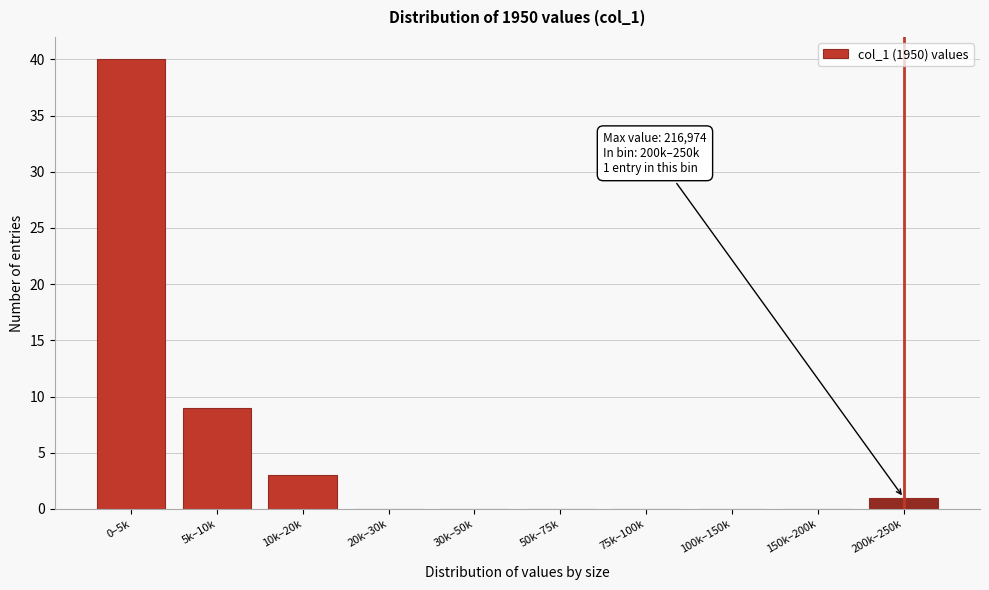

Reading left to right, list all the values displayed in this chart.

0–5k=40	5k–10k=9	10k–20k=3	20k–30k=0	30k–50k=0	50k–75k=0	75k–100k=0	100k–150k=0	150k–200k=0	200k–250k=1